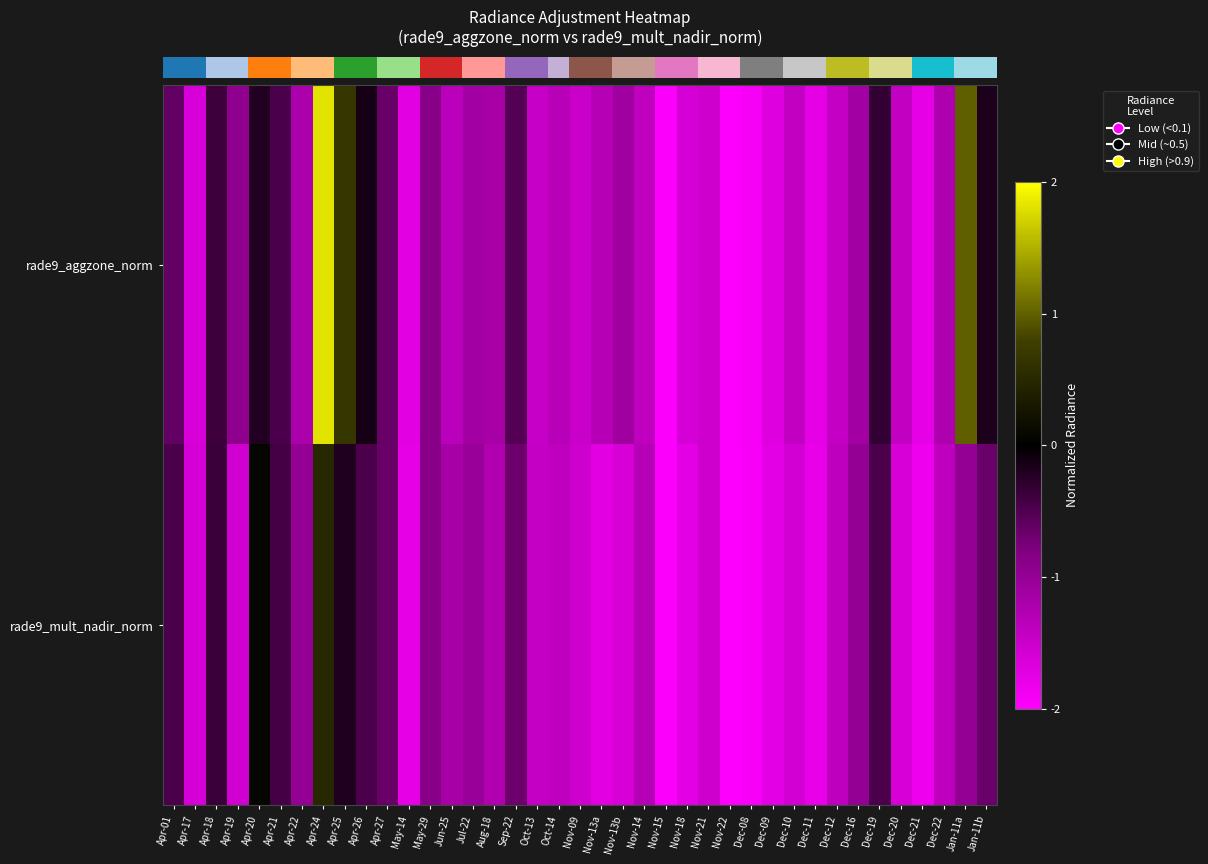

Rank the series at Oct-14 from lowest to highest value.

row_1, row_0